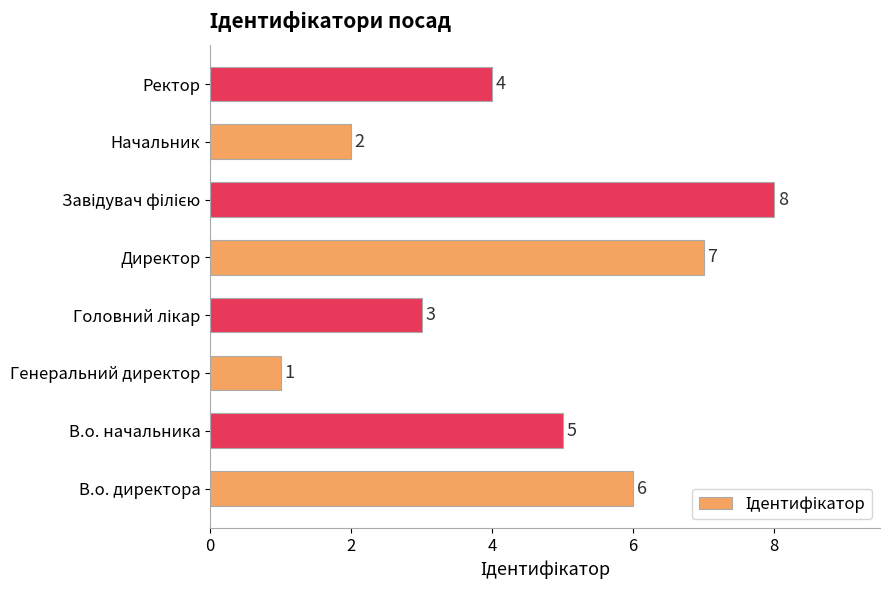

Does the chart contain stacked bars?

No